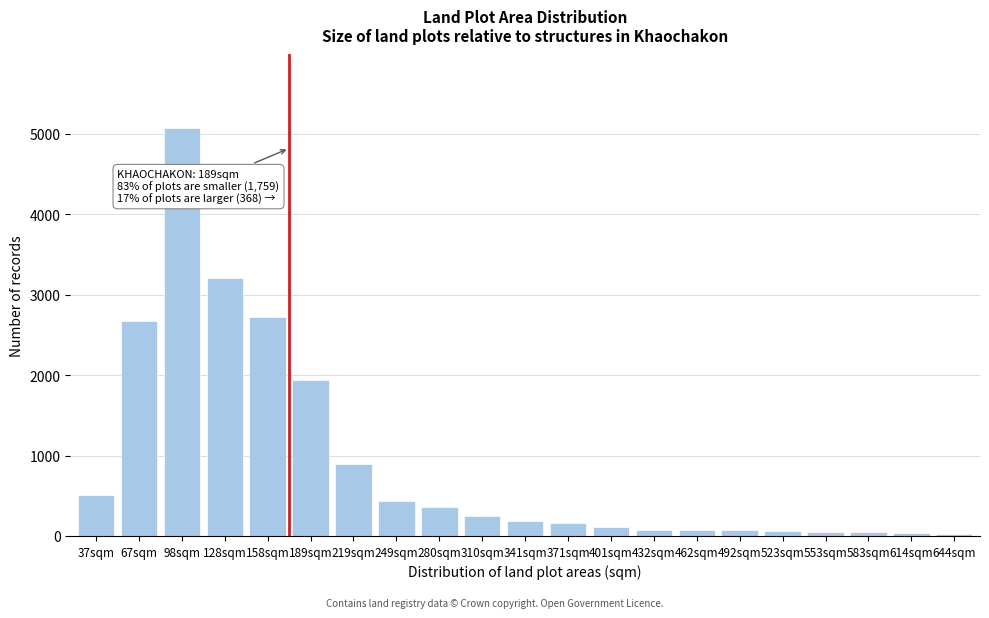

What is the label of the 2nd bar from the right?

614sqm